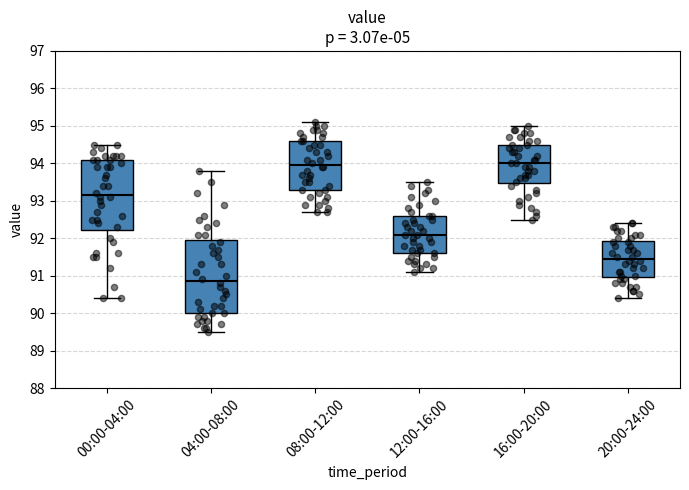

Reading left to right, transcribe this box plot: for each box, give where its median line is, the range the box spans, and where its two whiskers end, as read against the y-axis. The values are not printed on the chart, so give them approximately, as read against the axis.

00:00-04:00: median 93.2, box 92.2 to 94.1, whiskers 90.4 to 94.5
04:00-08:00: median 90.9, box 90.0 to 92.0, whiskers 89.5 to 93.8
08:00-12:00: median 94.0, box 93.3 to 94.6, whiskers 92.7 to 95.1
12:00-16:00: median 92.1, box 91.6 to 92.6, whiskers 91.1 to 93.5
16:00-20:00: median 94.0, box 93.5 to 94.5, whiskers 92.5 to 95.0
20:00-24:00: median 91.5, box 91.0 to 91.9, whiskers 90.4 to 92.4